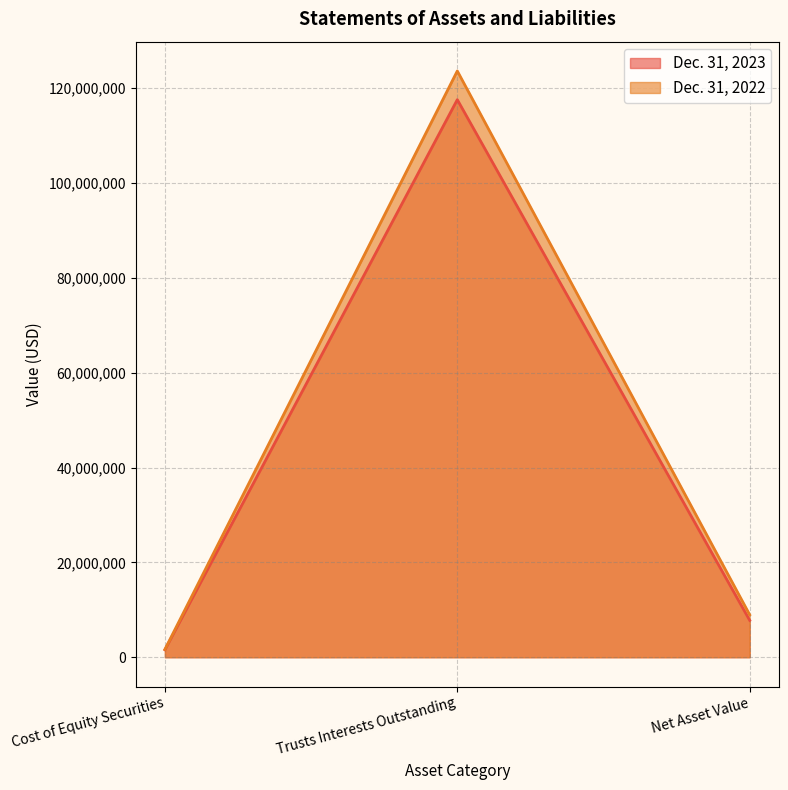

What position from the left is Net Asset Value?

3